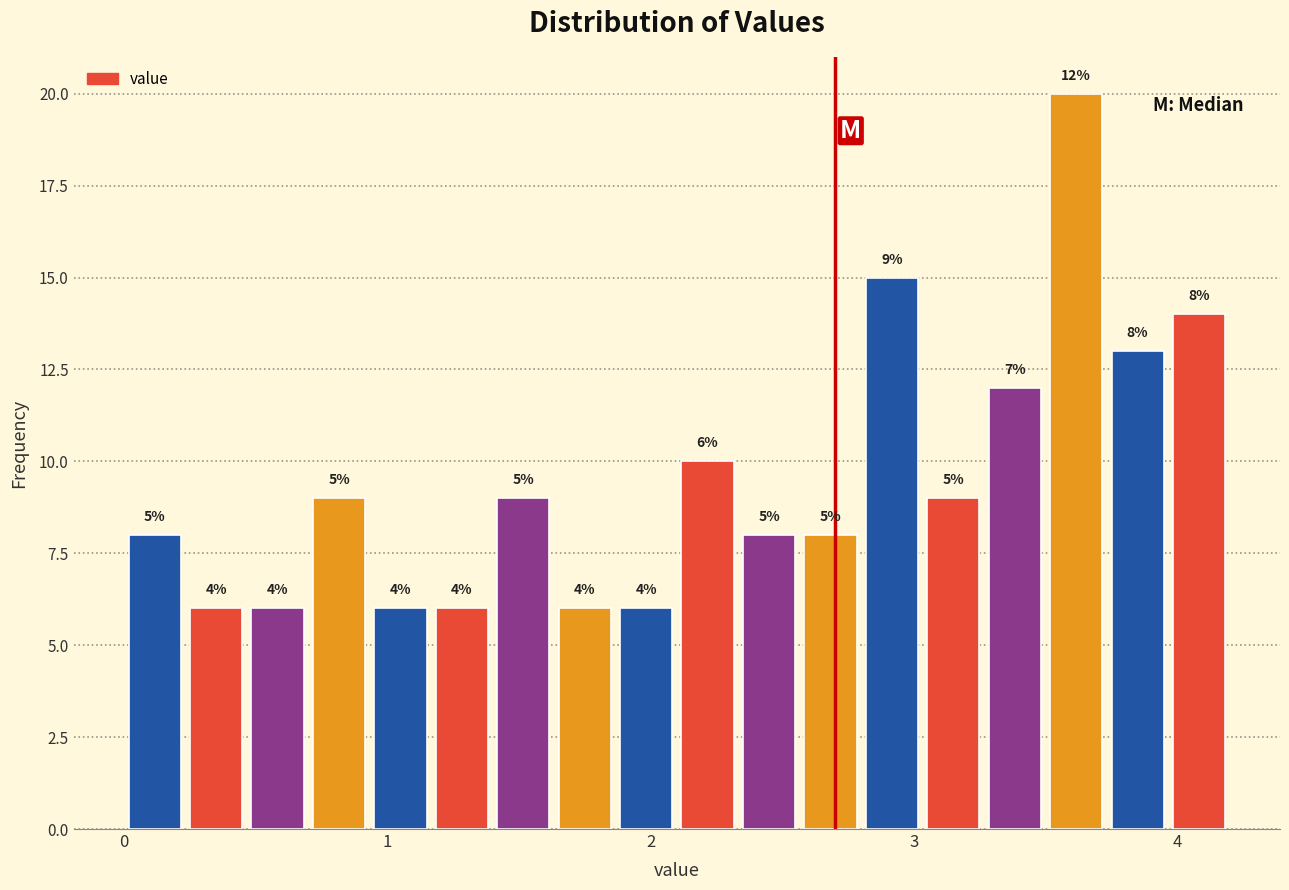

Around what value on the x-axis is the tallest bar? Give the approximate position of its centre, as read against the axis.

3.6